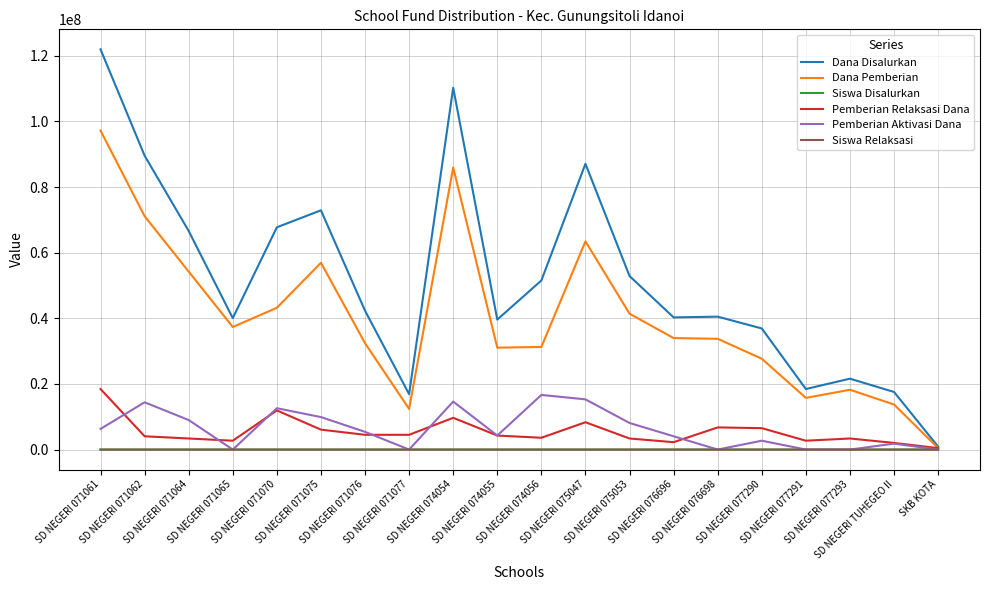

What is the greatest value displayed?

121950000